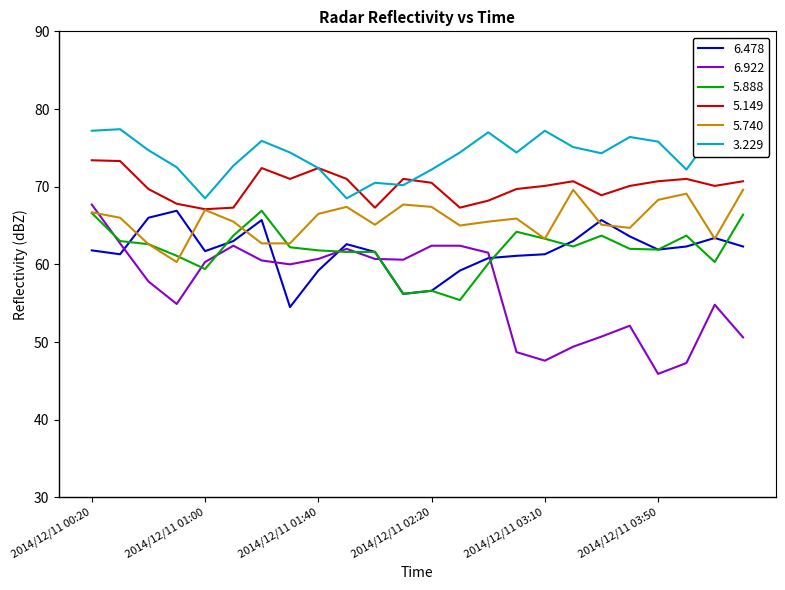

Between 2014/12/11 00:50 and 2014/12/11 02:20, which is larger?

2014/12/11 00:50